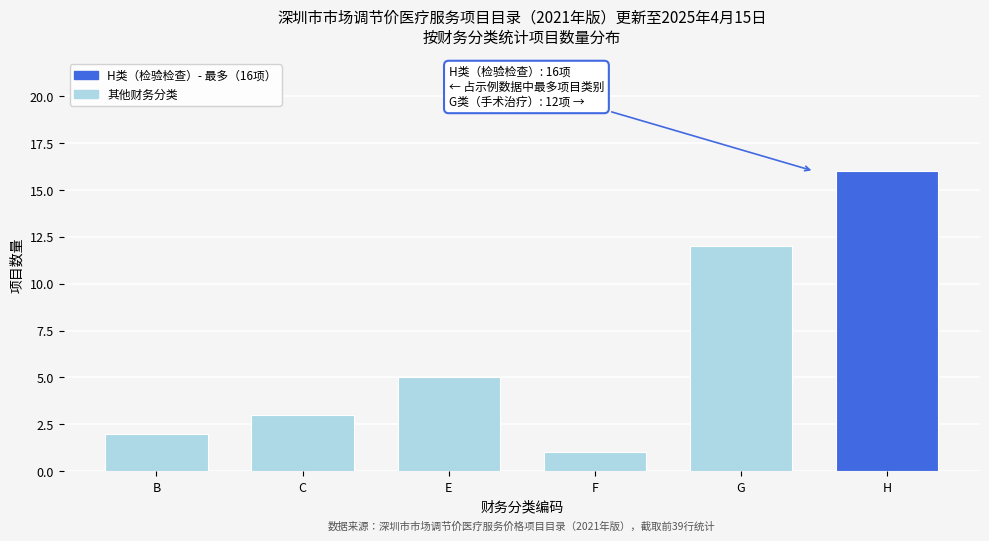

Reading right to left, list all the values displayed in this chart.

H=16	G=12	F=1	E=5	C=3	B=2